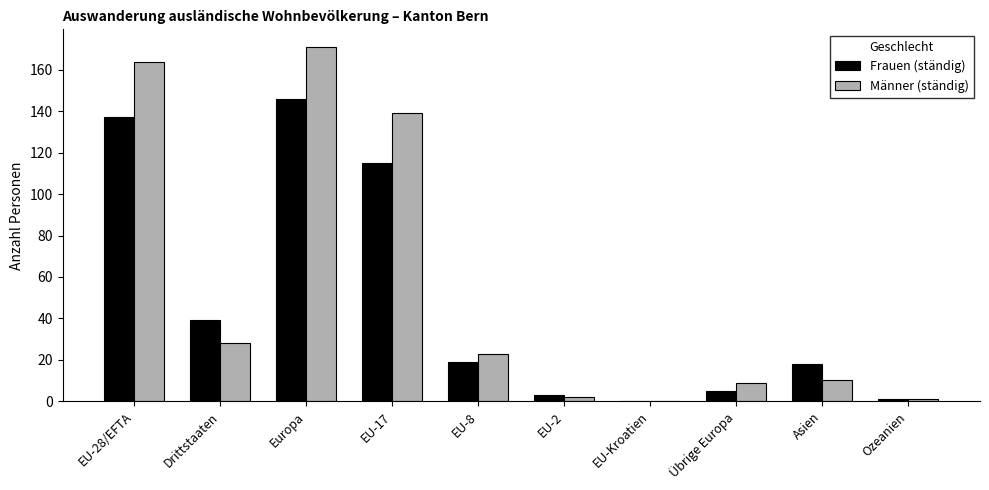

Is it true that Frauen (ständig) equals 137 at EU-28/EFTA?

True